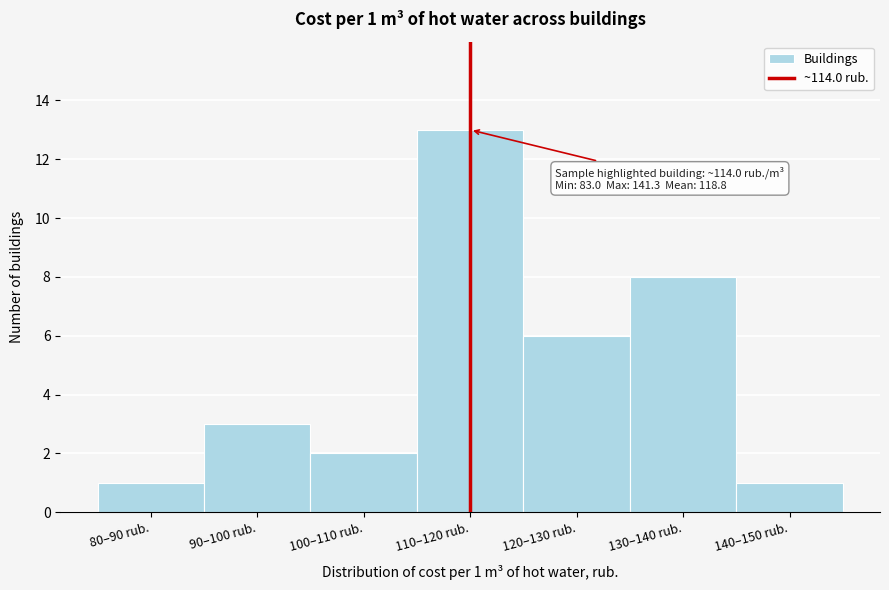

Reading left to right, what are all the values shown in this chart?

1	3	2	13	6	8	1